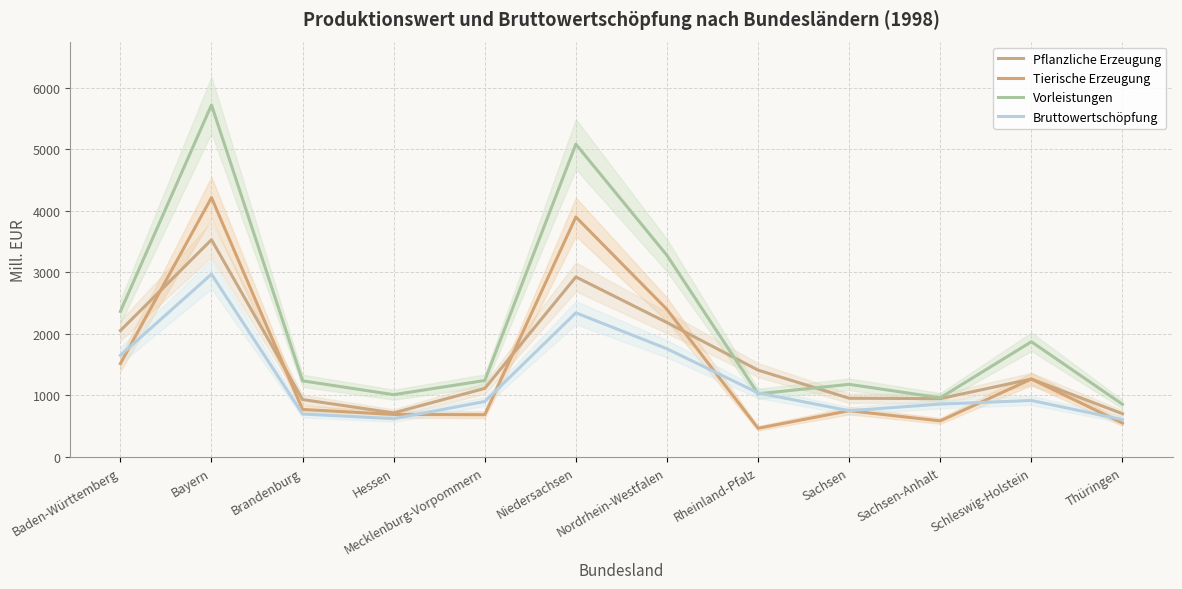

Where is the first local maximum for Pflanzliche Erzeugung?

Bayern